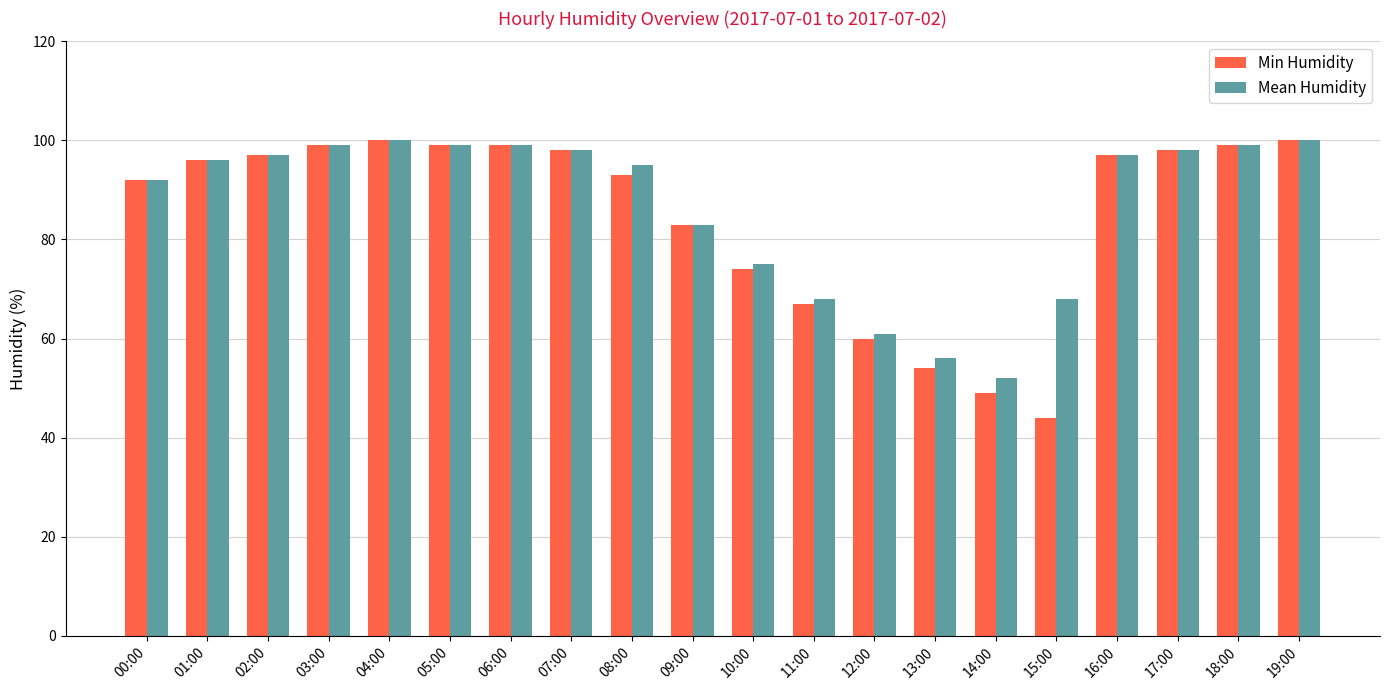

What is the average value of the Mean Humidity series?

87